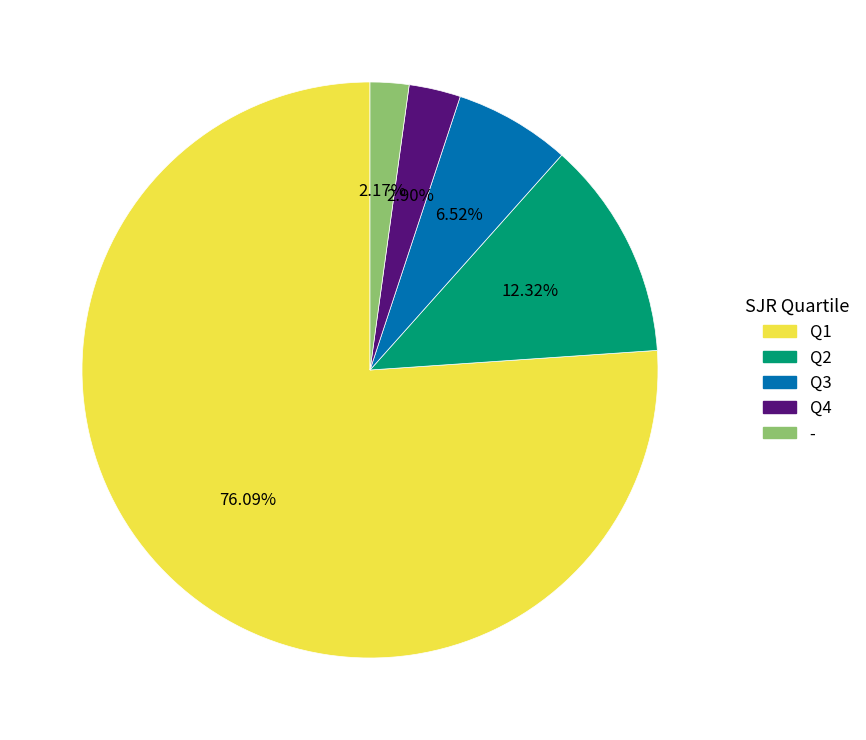

Is there any slice that represents more than half of the pie?

Yes